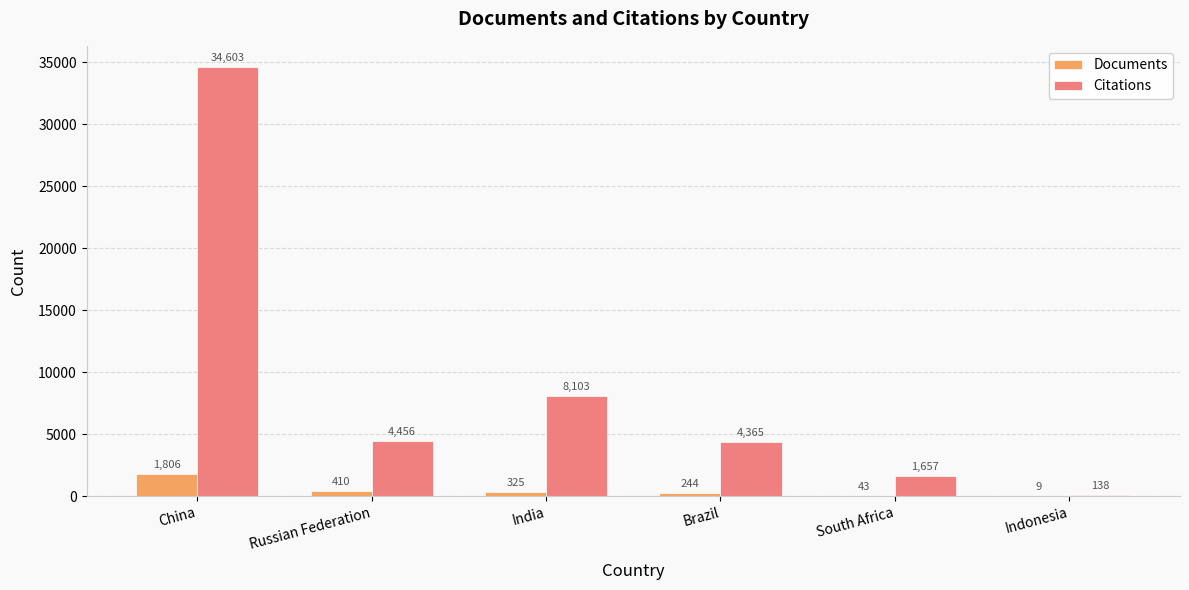

Count the number of data series in this chart.

2